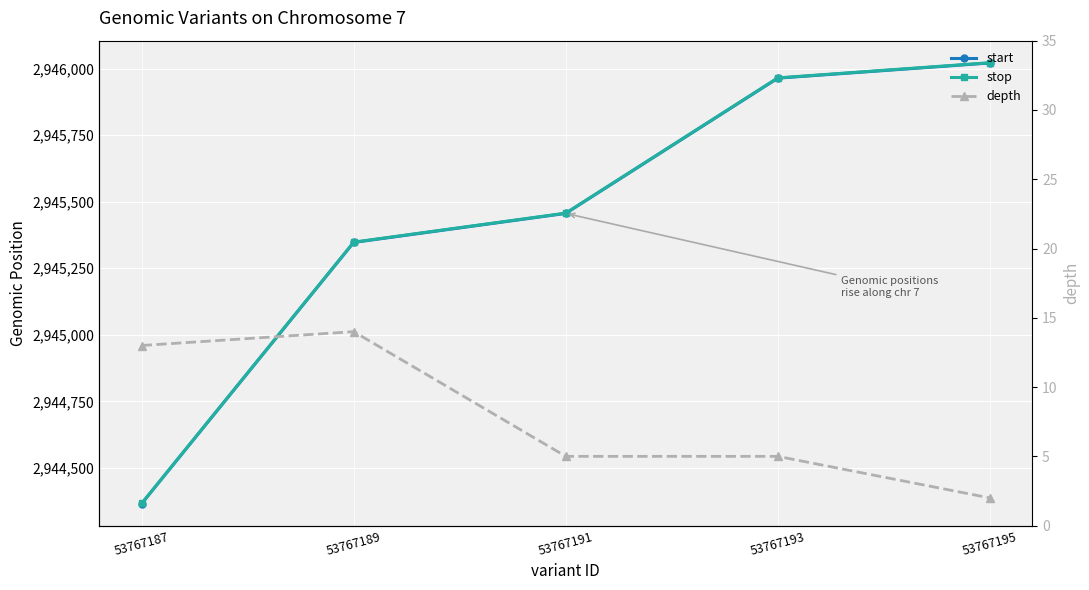

At which label does start reach its minimum?

53767187